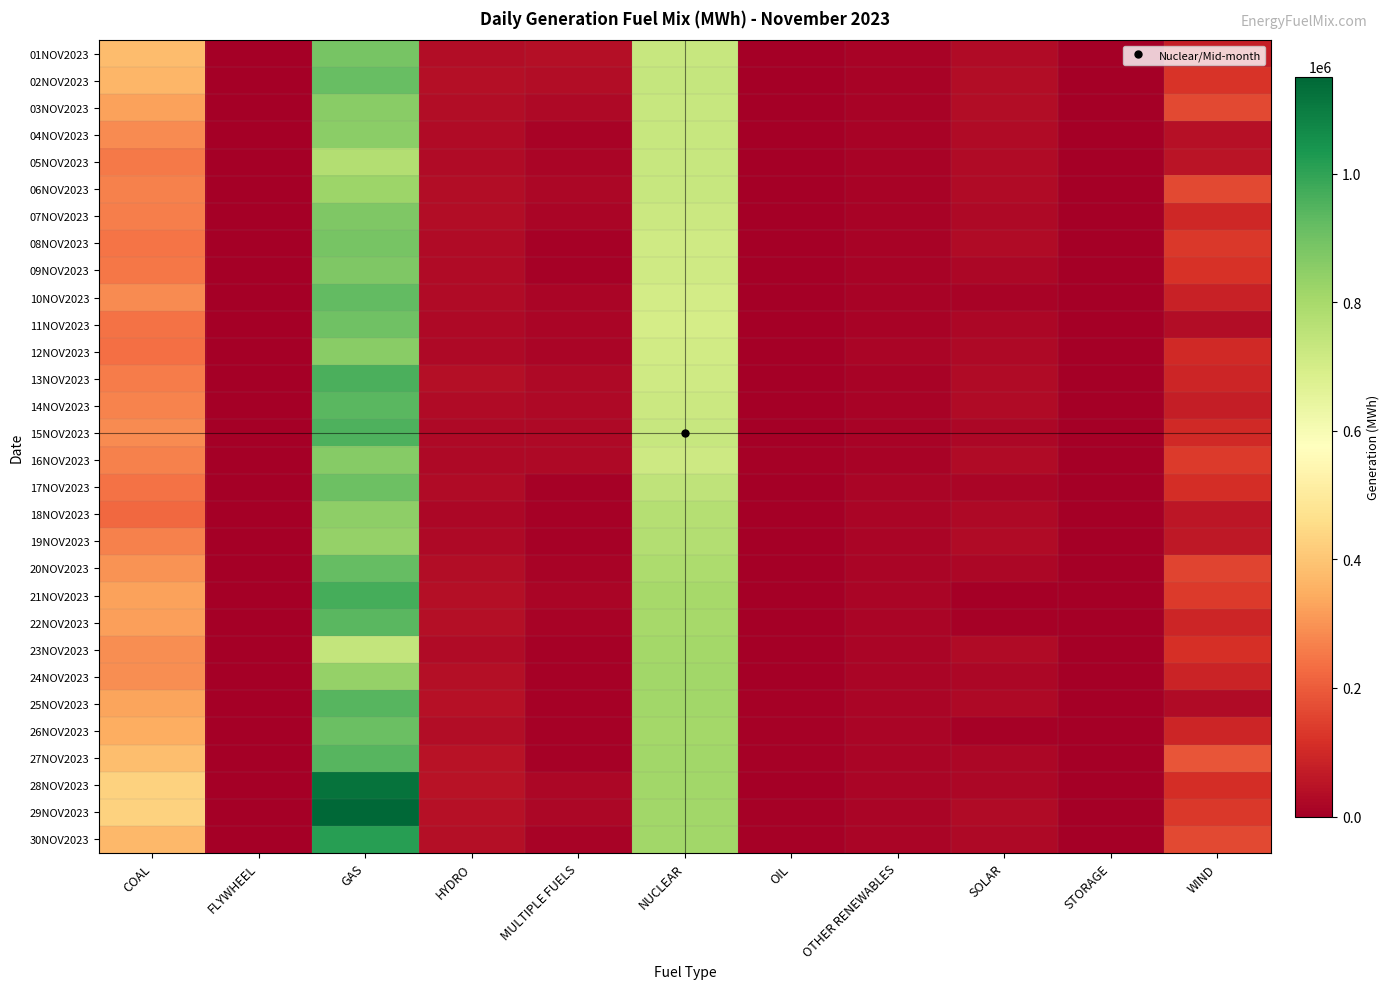

Reading right to left, extract all data points from this chart.

01NOV2023: WIND=73174	STORAGE=0	SOLAR=31222	OTHER RENEWABLES=11956	OIL=1672	NUCLEAR=732218	MULTIPLE FUELS=38824	HYDRO=33882	GAS=885983	FLYWHEEL=0	COAL=382077
02NOV2023: WIND=123349	STORAGE=0	SOLAR=35262	OTHER RENEWABLES=12852	OIL=2871	NUCLEAR=733666	MULTIPLE FUELS=35226	HYDRO=36778	GAS=914676	FLYWHEEL=0	COAL=367055
03NOV2023: WIND=162479	STORAGE=0	SOLAR=34845	OTHER RENEWABLES=11812	OIL=1292	NUCLEAR=731843	MULTIPLE FUELS=25403	HYDRO=34428	GAS=856336	FLYWHEEL=0	COAL=325922
04NOV2023: WIND=43867	STORAGE=0	SOLAR=29371	OTHER RENEWABLES=11397	OIL=1270	NUCLEAR=732378	MULTIPLE FUELS=12478	HYDRO=29256	GAS=850878	FLYWHEEL=0	COAL=284315
05NOV2023: WIND=53212	STORAGE=0	SOLAR=28959	OTHER RENEWABLES=11795	OIL=1206	NUCLEAR=731686	MULTIPLE FUELS=17153	HYDRO=27861	GAS=773285	FLYWHEEL=0	COAL=255035
06NOV2023: WIND=163160	STORAGE=3	SOLAR=28305	OTHER RENEWABLES=11678	OIL=1478	NUCLEAR=730410	MULTIPLE FUELS=19967	HYDRO=33462	GAS=820389	FLYWHEEL=0	COAL=265709
07NOV2023: WIND=97038	STORAGE=0	SOLAR=23133	OTHER RENEWABLES=12287	OIL=1452	NUCLEAR=723437	MULTIPLE FUELS=17813	HYDRO=32675	GAS=874694	FLYWHEEL=0	COAL=265012
08NOV2023: WIND=132751	STORAGE=0	SOLAR=29538	OTHER RENEWABLES=12618	OIL=1142	NUCLEAR=710353	MULTIPLE FUELS=8112	HYDRO=29448	GAS=888186	FLYWHEEL=0	COAL=245664
09NOV2023: WIND=120158	STORAGE=0	SOLAR=22243	OTHER RENEWABLES=12805	OIL=1459	NUCLEAR=710321	MULTIPLE FUELS=7870	HYDRO=30726	GAS=876524	FLYWHEEL=0	COAL=251229
10NOV2023: WIND=84458	STORAGE=0	SOLAR=9939	OTHER RENEWABLES=13311	OIL=2955	NUCLEAR=702656	MULTIPLE FUELS=17341	HYDRO=27021	GAS=925383	FLYWHEEL=0	COAL=284338
11NOV2023: WIND=32381	STORAGE=0	SOLAR=19529	OTHER RENEWABLES=13484	OIL=2191	NUCLEAR=700057	MULTIPLE FUELS=14651	HYDRO=23496	GAS=899130	FLYWHEEL=0	COAL=240420
12NOV2023: WIND=101402	STORAGE=0	SOLAR=24249	OTHER RENEWABLES=13830	OIL=2183	NUCLEAR=707363	MULTIPLE FUELS=14068	HYDRO=23952	GAS=858338	FLYWHEEL=0	COAL=234601
13NOV2023: WIND=93958	STORAGE=0	SOLAR=30607	OTHER RENEWABLES=13135	OIL=3719	NUCLEAR=714572	MULTIPLE FUELS=23529	HYDRO=36227	GAS=960777	FLYWHEEL=0	COAL=257375
14NOV2023: WIND=76159	STORAGE=1	SOLAR=29382	OTHER RENEWABLES=13442	OIL=2329	NUCLEAR=720175	MULTIPLE FUELS=26745	HYDRO=29673	GAS=936181	FLYWHEEL=0	COAL=272200
15NOV2023: WIND=100086	STORAGE=0	SOLAR=20730	OTHER RENEWABLES=12990	OIL=2205	NUCLEAR=728591	MULTIPLE FUELS=23234	HYDRO=26757	GAS=954609	FLYWHEEL=0	COAL=283629
16NOV2023: WIND=138672	STORAGE=0	SOLAR=28165	OTHER RENEWABLES=13478	OIL=8053	NUCLEAR=716301	MULTIPLE FUELS=22506	HYDRO=23931	GAS=862015	FLYWHEEL=0	COAL=267219
17NOV2023: WIND=109035	STORAGE=13	SOLAR=15669	OTHER RENEWABLES=13797	OIL=2571	NUCLEAR=749202	MULTIPLE FUELS=8296	HYDRO=28655	GAS=906776	FLYWHEEL=0	COAL=242547
18NOV2023: WIND=55209	STORAGE=0	SOLAR=26923	OTHER RENEWABLES=14925	OIL=3149	NUCLEAR=773166	MULTIPLE FUELS=8597	HYDRO=19719	GAS=845836	FLYWHEEL=0	COAL=224374
19NOV2023: WIND=62926	STORAGE=0	SOLAR=29571	OTHER RENEWABLES=15630	OIL=2093	NUCLEAR=776060	MULTIPLE FUELS=8536	HYDRO=23325	GAS=831890	FLYWHEEL=0	COAL=269494
20NOV2023: WIND=153021	STORAGE=0	SOLAR=20468	OTHER RENEWABLES=15508	OIL=2385	NUCLEAR=790784	MULTIPLE FUELS=10553	HYDRO=34678	GAS=920810	FLYWHEEL=0	COAL=299088
21NOV2023: WIND=135134	STORAGE=3	SOLAR=2365	OTHER RENEWABLES=16337	OIL=2909	NUCLEAR=800750	MULTIPLE FUELS=13675	HYDRO=38881	GAS=968375	FLYWHEEL=0	COAL=327872
22NOV2023: WIND=91398	STORAGE=3	SOLAR=8543	OTHER RENEWABLES=16369	OIL=2477	NUCLEAR=802406	MULTIPLE FUELS=10973	HYDRO=37456	GAS=936955	FLYWHEEL=0	COAL=322581
23NOV2023: WIND=116813	STORAGE=56	SOLAR=28053	OTHER RENEWABLES=16985	OIL=2800	NUCLEAR=808568	MULTIPLE FUELS=7692	HYDRO=31102	GAS=741131	FLYWHEEL=0	COAL=288868
24NOV2023: WIND=87333	STORAGE=72	SOLAR=19043	OTHER RENEWABLES=16963	OIL=4398	NUCLEAR=809486	MULTIPLE FUELS=8741	HYDRO=36890	GAS=832788	FLYWHEEL=0	COAL=291445
25NOV2023: WIND=28215	STORAGE=72	SOLAR=23429	OTHER RENEWABLES=16567	OIL=4812	NUCLEAR=810690	MULTIPLE FUELS=8530	HYDRO=43132	GAS=943597	FLYWHEEL=0	COAL=330460
26NOV2023: WIND=90470	STORAGE=46	SOLAR=6615	OTHER RENEWABLES=16422	OIL=5368	NUCLEAR=808309	MULTIPLE FUELS=8337	HYDRO=31904	GAS=911110	FLYWHEEL=0	COAL=348216
27NOV2023: WIND=187942	STORAGE=79	SOLAR=20947	OTHER RENEWABLES=14903	OIL=5395	NUCLEAR=810378	MULTIPLE FUELS=8740	HYDRO=45026	GAS=940149	FLYWHEEL=0	COAL=382432
28NOV2023: WIND=111820	STORAGE=39	SOLAR=22088	OTHER RENEWABLES=15325	OIL=4330	NUCLEAR=811779	MULTIPLE FUELS=18914	HYDRO=49435	GAS=1120961	FLYWHEEL=0	COAL=429352
29NOV2023: WIND=133285	STORAGE=59	SOLAR=28469	OTHER RENEWABLES=15750	OIL=7724	NUCLEAR=812138	MULTIPLE FUELS=18817	HYDRO=44215	GAS=1150845	FLYWHEEL=0	COAL=429314
30NOV2023: WIND=164405	STORAGE=35	SOLAR=26311	OTHER RENEWABLES=16057	OIL=5907	NUCLEAR=810794	MULTIPLE FUELS=11337	HYDRO=38970	GAS=1011553	FLYWHEEL=0	COAL=368778